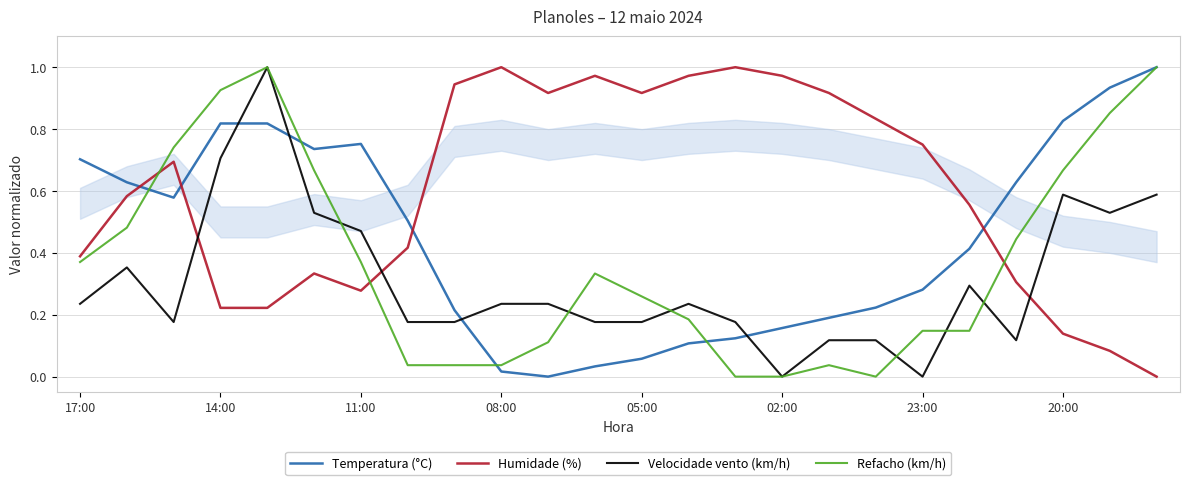

True or false: Humidade (%) and Velocidade vento (km/h) intersect in this chart.

True